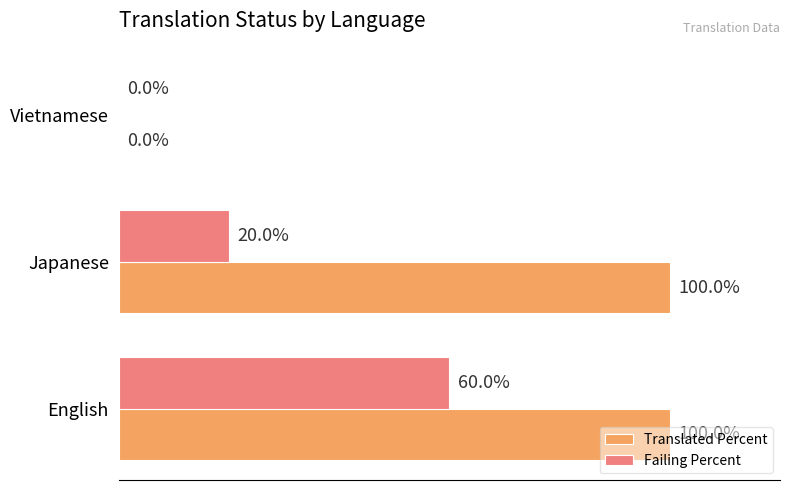

Is the value of Failing Percent at Vietnamese greater than the value of Translated Percent at English?

No